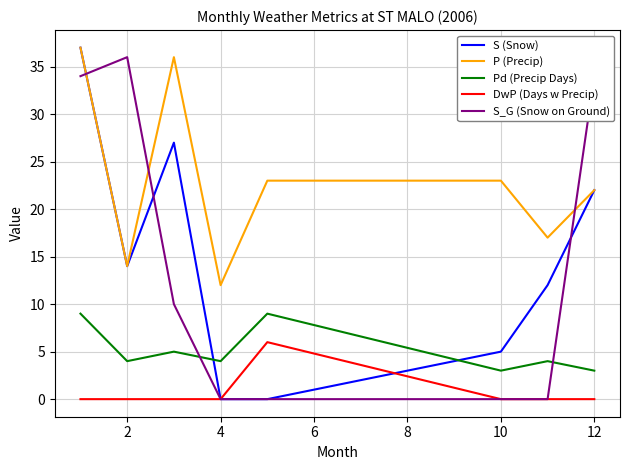

True or false: Pd (Precip Days) and P (Precip) intersect in this chart.

False